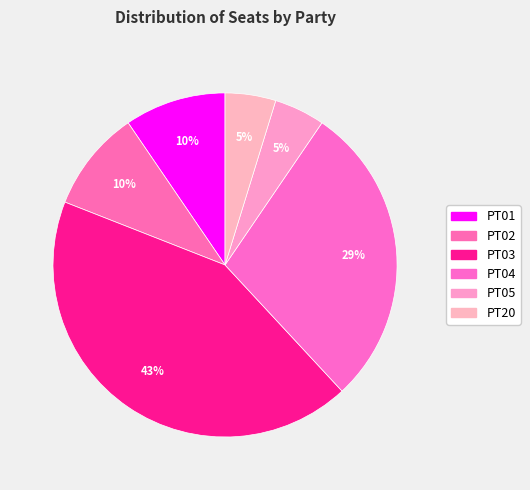

To the nearest percent, what is the difference between the largest and smallest slice percentages?

38%